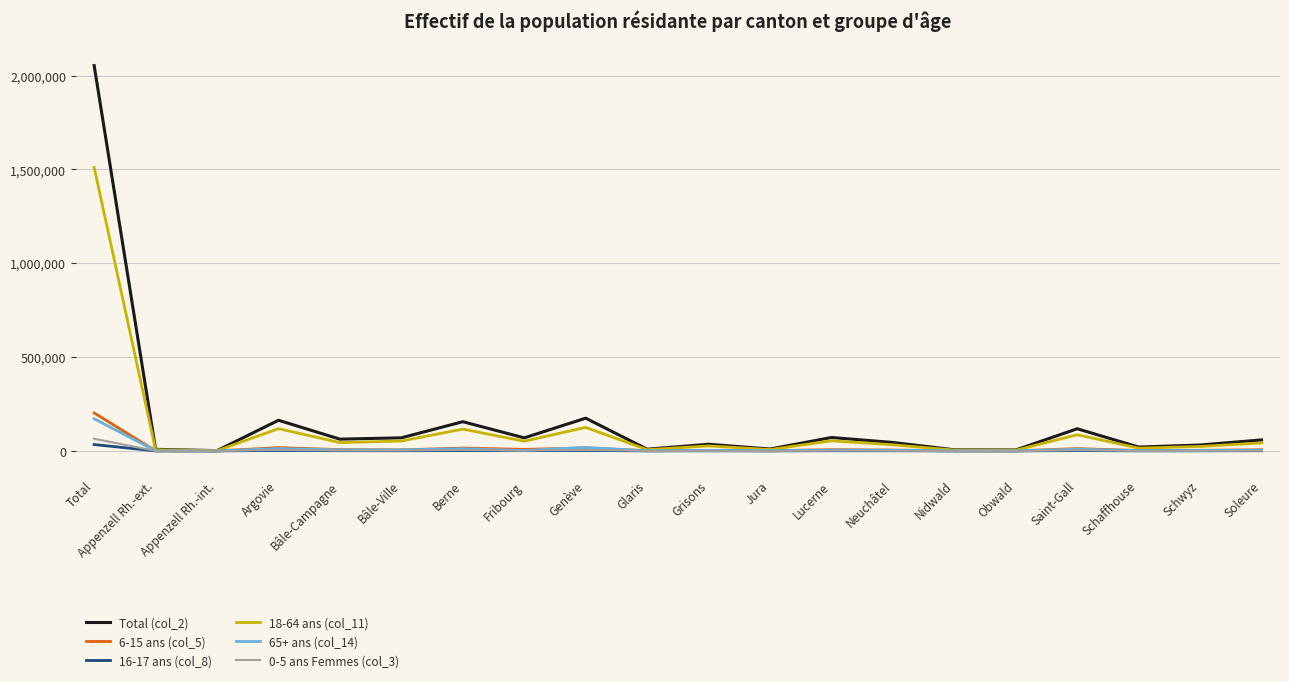

Which series has the largest range (max minus min)?

Total (col_2)